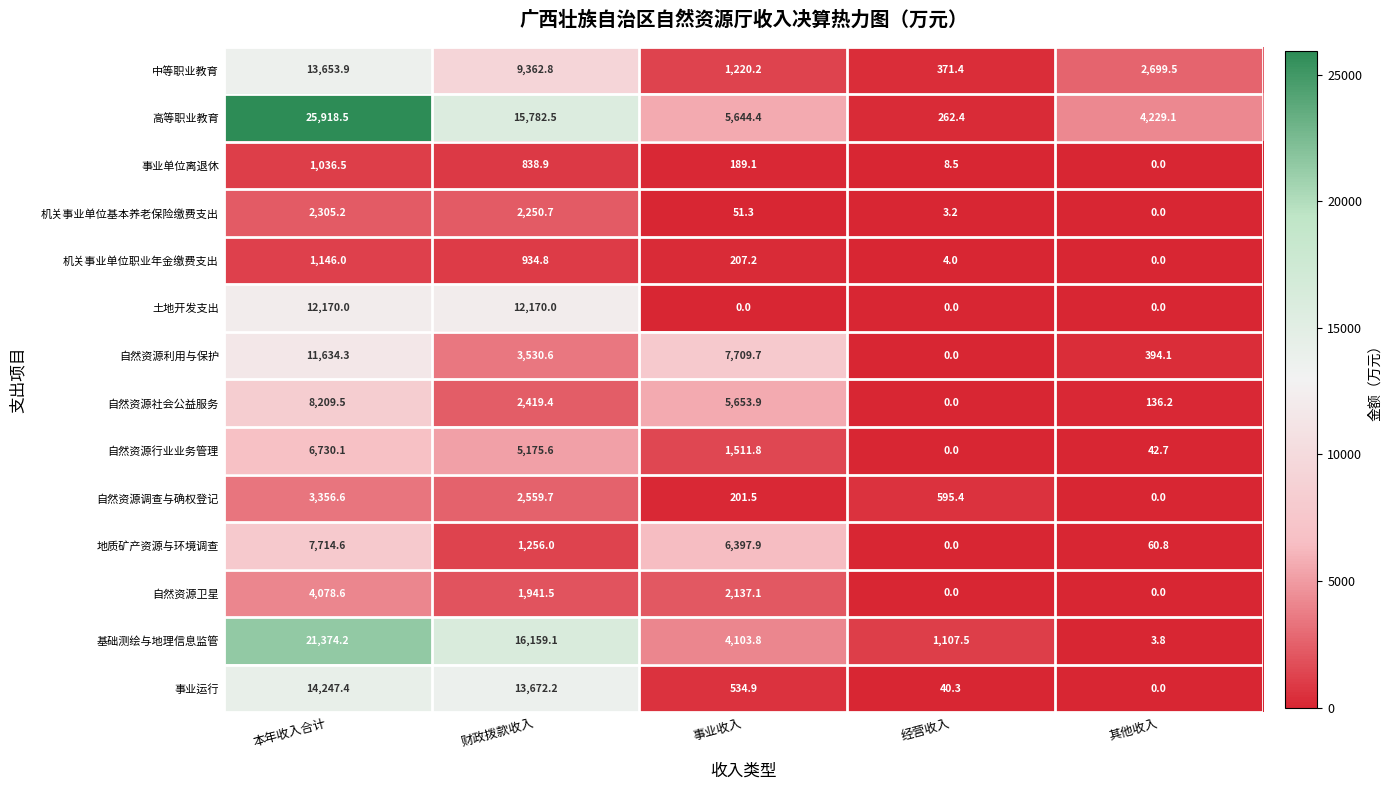

Rank the series by their maximum value, from highest to lowest.

高等职业教育, 基础测绘与地理信息监管, 事业运行, 中等职业教育, 土地开发支出, 自然资源利用与保护, 自然资源社会公益服务, 地质矿产资源与环境调查, 自然资源行业业务管理, 自然资源卫星, 自然资源调查与确权登记, 机关事业单位基本养老保险缴费支出, 机关事业单位职业年金缴费支出, 事业单位离退休